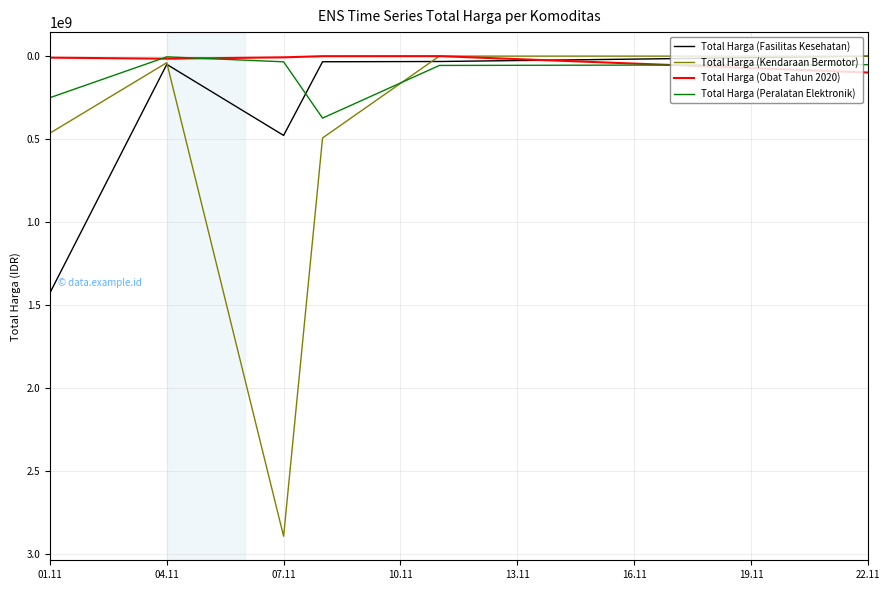

Does the chart have visible grid lines?

Yes